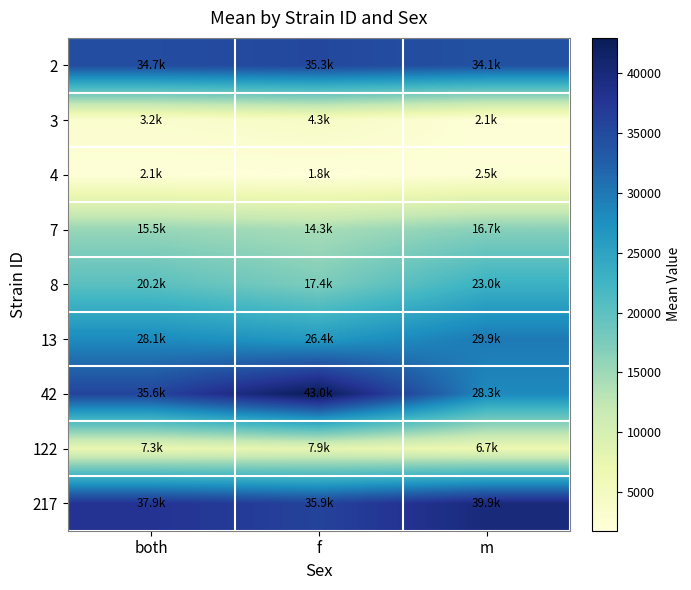

Which series changed the most between both and f?

42